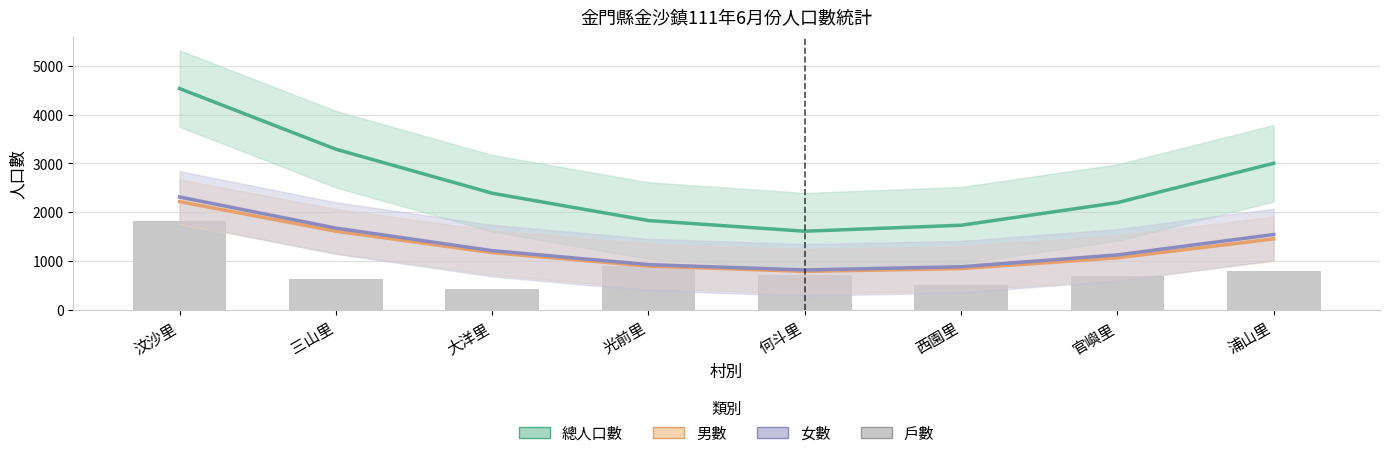

True or false: 總人口數 has a value of 2391.0 at 大洋里.

True